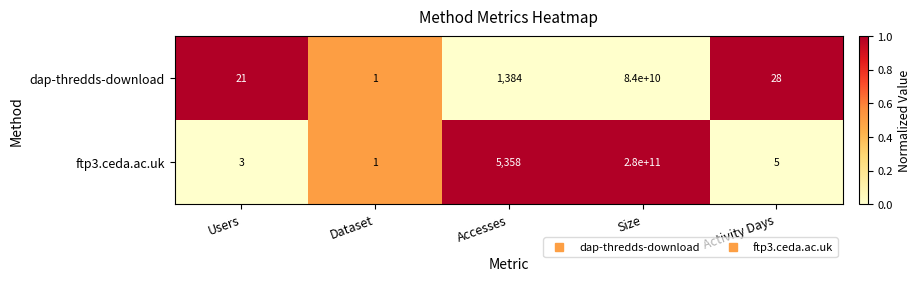

What is the difference between the ftp3.ceda.ac.uk values at Activity Days and Accesses?

5353